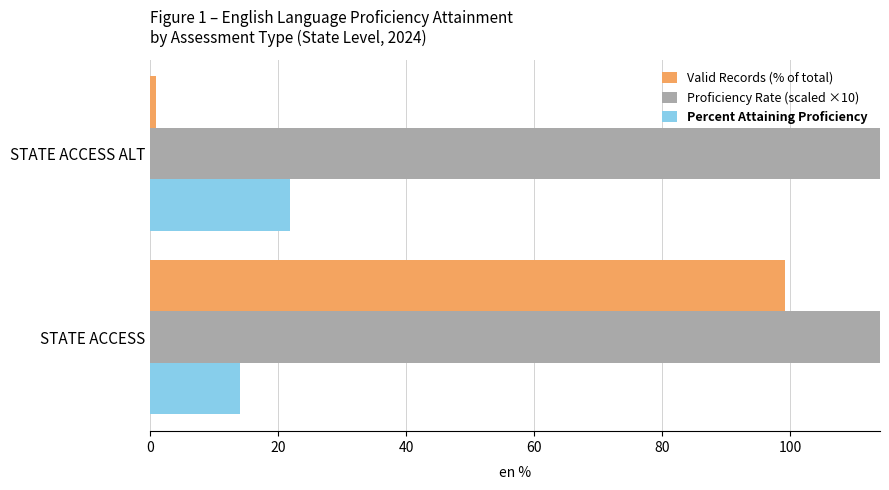

Reading left to right, transcribe all the data shown in this chart.

Valid Records (% of total): 99.1	0.9
Proficiency Rate (scaled ×10): 140.0	218.0
Percent Attaining Proficiency: 14.0	21.8